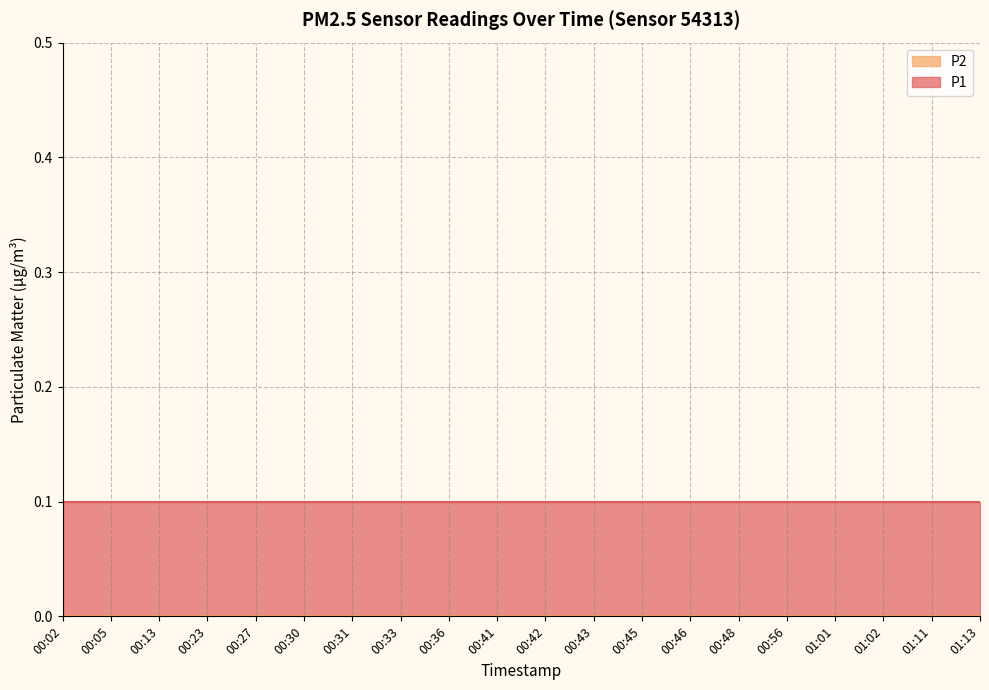

Reading left to right, extract all data points from this chart.

P1: 0.1	0.1	0.1	0.1	0.1	0.1	0.1	0.1	0.1	0.1	0.1	0.1	0.1	0.1	0.1	0.1	0.1	0.1	0.1	0.1
P2: 0.0	0.0	0.0	0.0	0.0	0.0	0.0	0.0	0.0	0.0	0.0	0.0	0.0	0.0	0.0	0.0	0.0	0.0	0.0	0.0